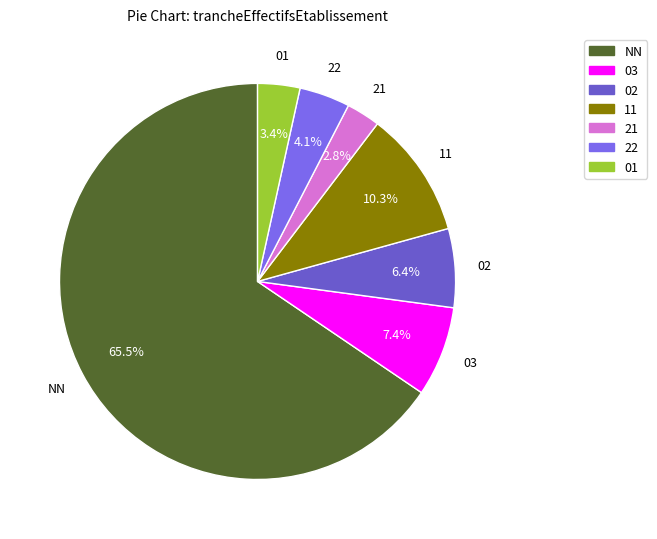

To the nearest percent, what is the average slice percentage?

14%